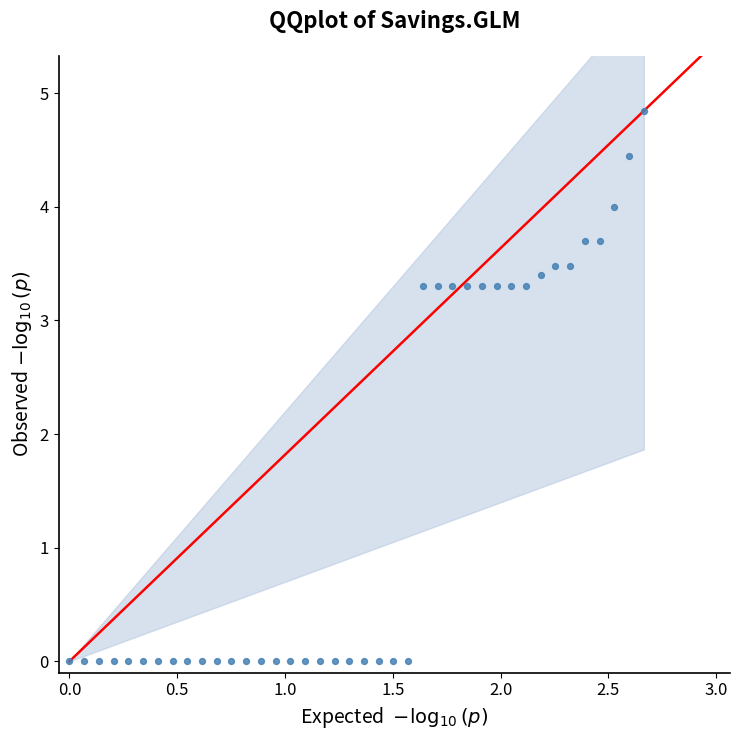

What is the range of Y values (max minus min)?

4.8